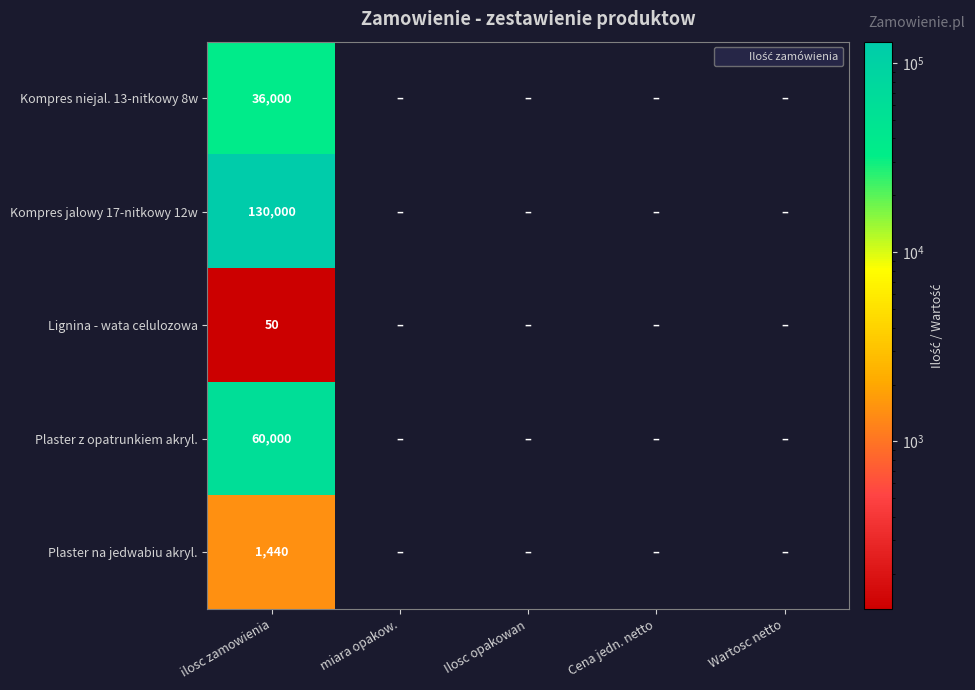

How many positive values does the Kompres niejal. 13-nitkowy 8w series have?

1